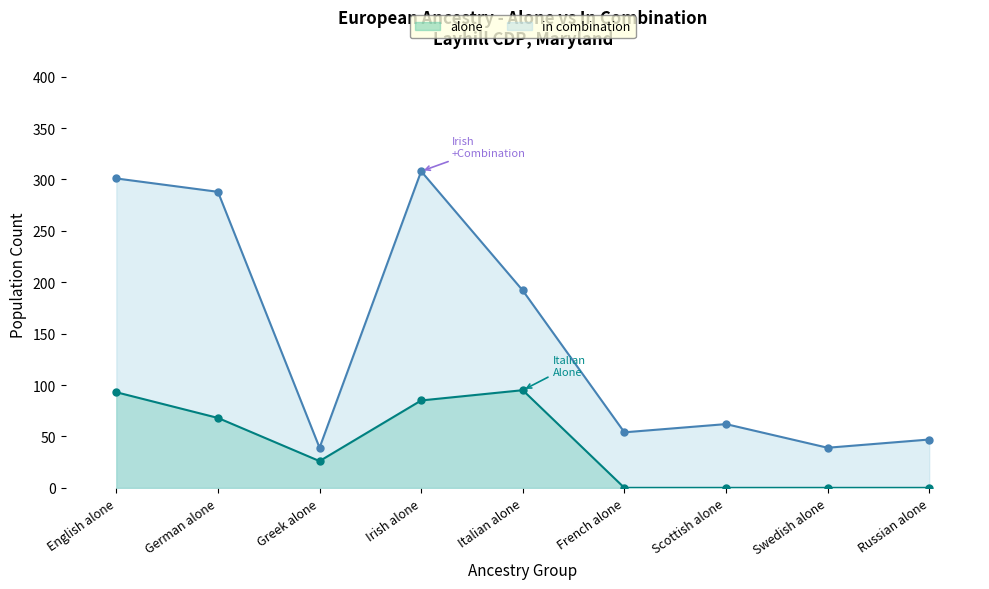

At which label does in combination first exceed 62?

English alone